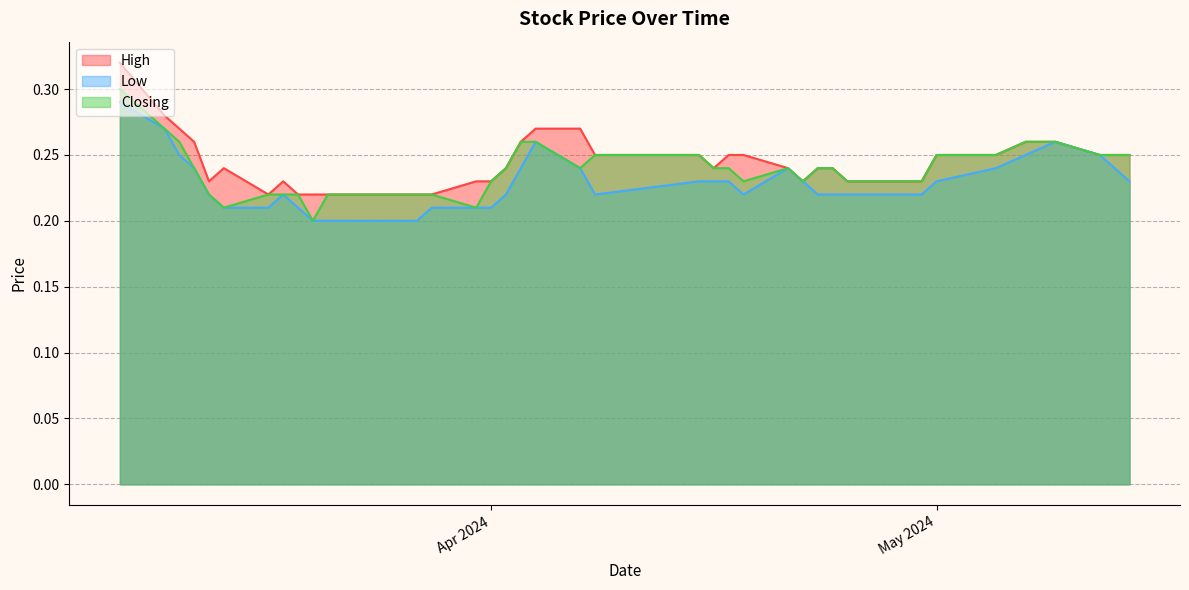

Reading left to right, transcribe all the data shown in this chart.

High: 0.2	0.2	0.2	0.3	0.3	0.2	0.2	0.2	0.2	0.2	0.2	0.2	0.2	0.2	0.2	0.2	0.2	0.2	0.3	0.3	0.3	0.2	0.2	0.2	0.2	0.2	0.2	0.2	0.2	0.2	0.2	0.2	0.2	0.2	0.2	0.2	0.3	0.3	0.3	0.3
Low: 0.2	0.2	0.2	0.3	0.2	0.2	0.2	0.2	0.2	0.2	0.2	0.2	0.2	0.2	0.2	0.2	0.2	0.2	0.2	0.3	0.2	0.2	0.2	0.2	0.2	0.2	0.2	0.2	0.2	0.2	0.2	0.2	0.2	0.2	0.2	0.2	0.2	0.2	0.3	0.3
Closing: 0.2	0.2	0.2	0.3	0.3	0.2	0.2	0.2	0.2	0.2	0.2	0.2	0.2	0.2	0.2	0.2	0.2	0.2	0.2	0.3	0.3	0.2	0.2	0.2	0.2	0.2	0.2	0.2	0.2	0.2	0.2	0.2	0.2	0.2	0.2	0.2	0.2	0.3	0.3	0.3